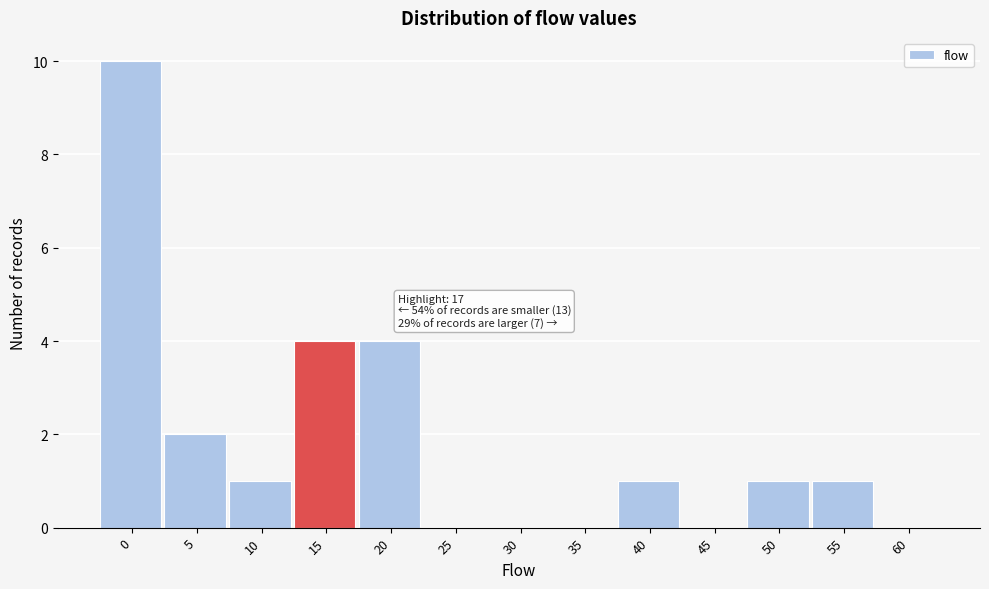

Reading right to left, list all the values displayed in this chart.

60=0	55=1	50=1	45=0	40=1	35=0	30=0	25=0	20=4	15=4	10=1	5=2	0=10